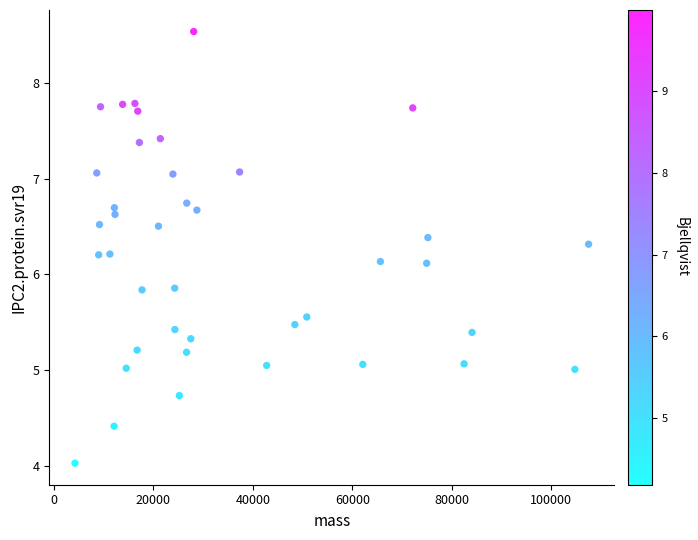

What is the range of Y values (max minus min)?

4.5